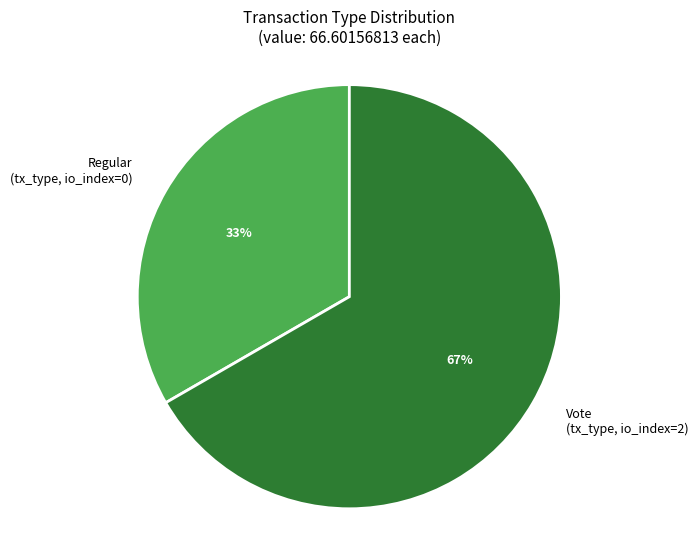

What is the largest slice in the pie chart?

Vote (tx_type, io_index=2)